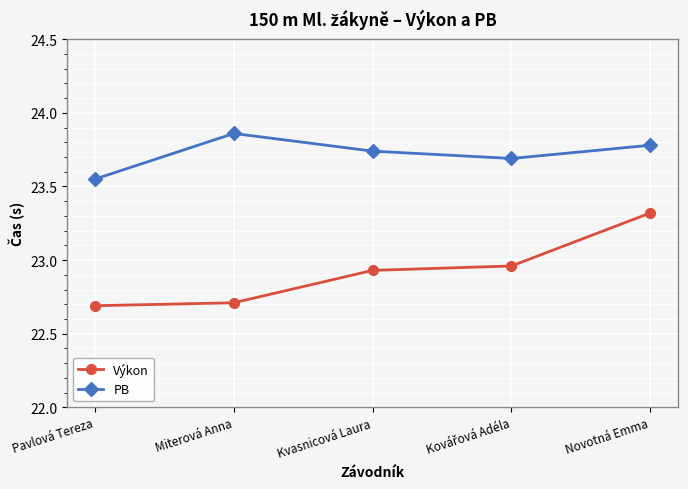

Is this an area chart (filled region under the line)?

No